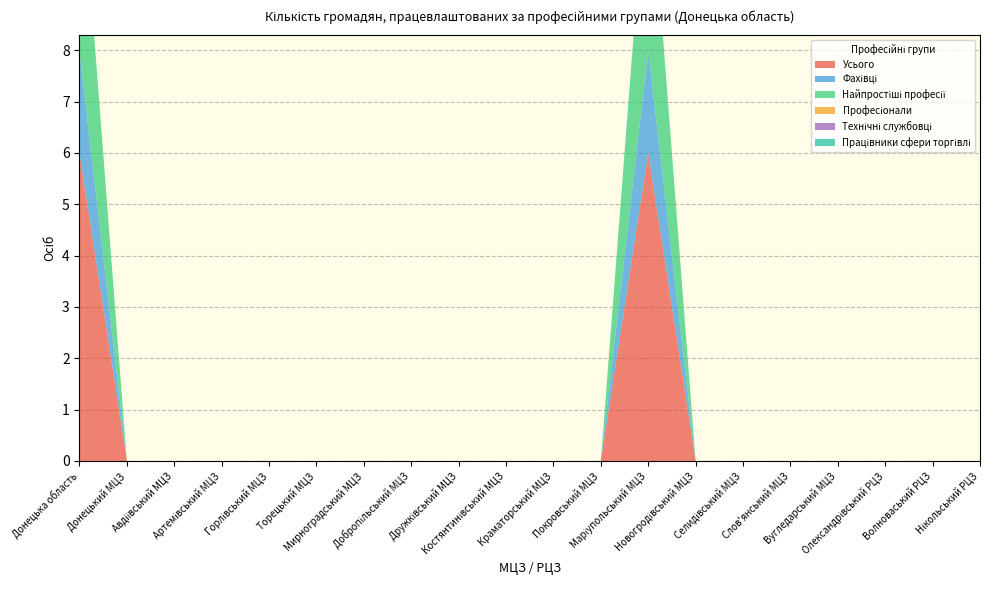

Reading left to right, extract all data points from this chart.

Усього: 6	0	0	0	0	0	0	0	0	0	0	0	6	0	0	0	0	0	0	0
Фахівці: 2	0	0	0	0	0	0	0	0	0	0	0	2	0	0	0	0	0	0	0
Найпростіші професії: 4	0	0	0	0	0	0	0	0	0	0	0	4	0	0	0	0	0	0	0
Професіонали: 0	0	0	0	0	0	0	0	0	0	0	0	0	0	0	0	0	0	0	0
Технічні службовці: 0	0	0	0	0	0	0	0	0	0	0	0	0	0	0	0	0	0	0	0
Працівники сфери торгівлі: 0	0	0	0	0	0	0	0	0	0	0	0	0	0	0	0	0	0	0	0